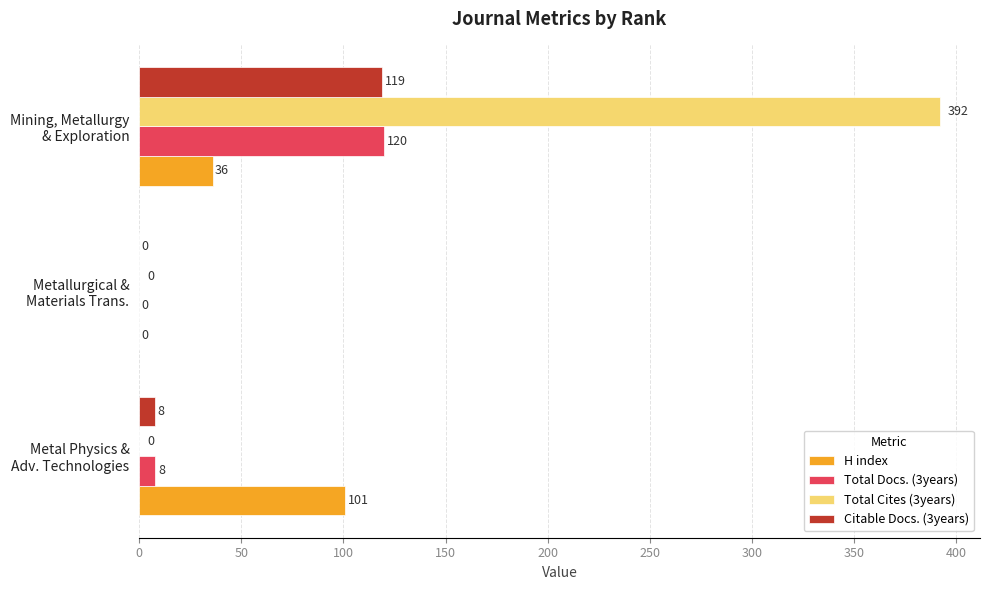

At which category is the sum across all series the highest?

Mining, Metallurgy
& Exploration